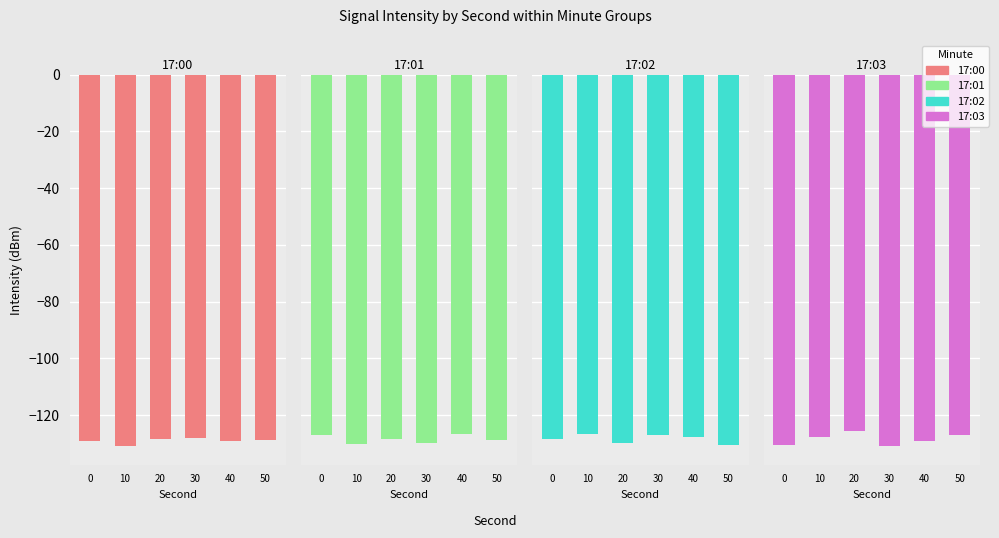

Are the bars grouped side by side (vs. stacked)?

Yes